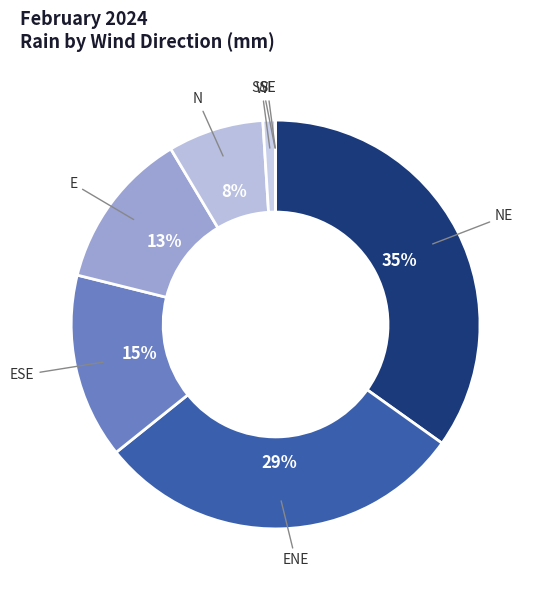

Is there any slice that represents more than half of the pie?

No